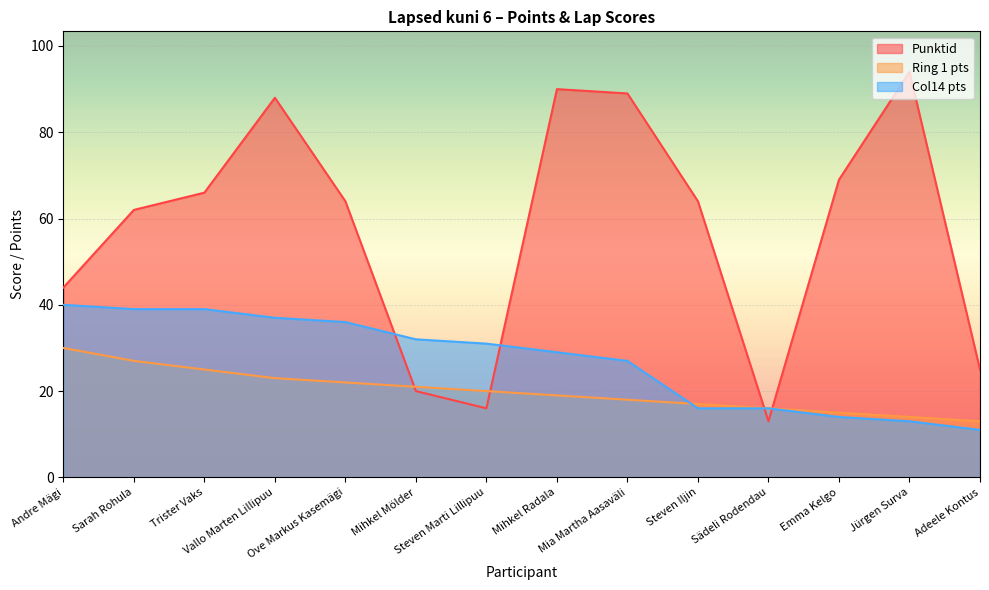

Which category has the highest value across all series?

Jürgen Surva